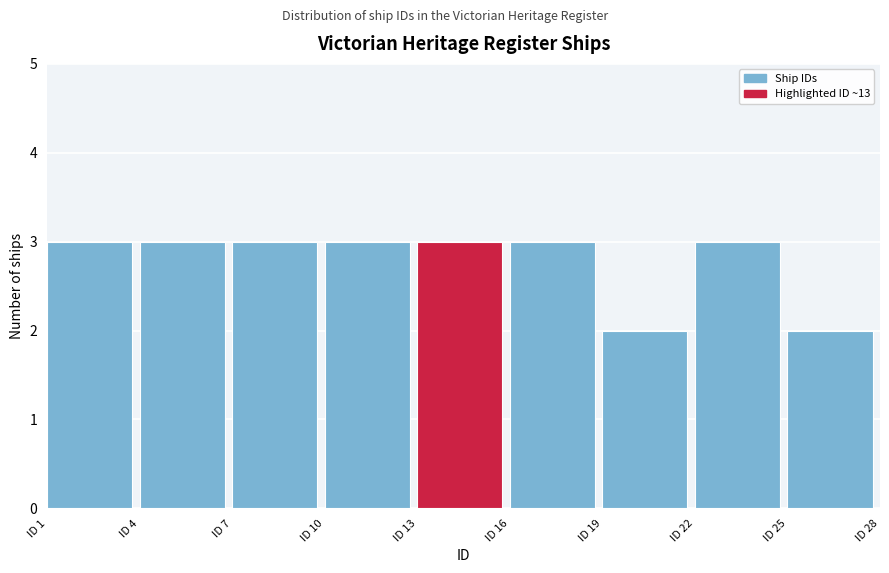

What is the height of the bar covering 4 to 7 on the x-axis? The values are not printed on the chart, so give them approximately, as read against the axis.

3